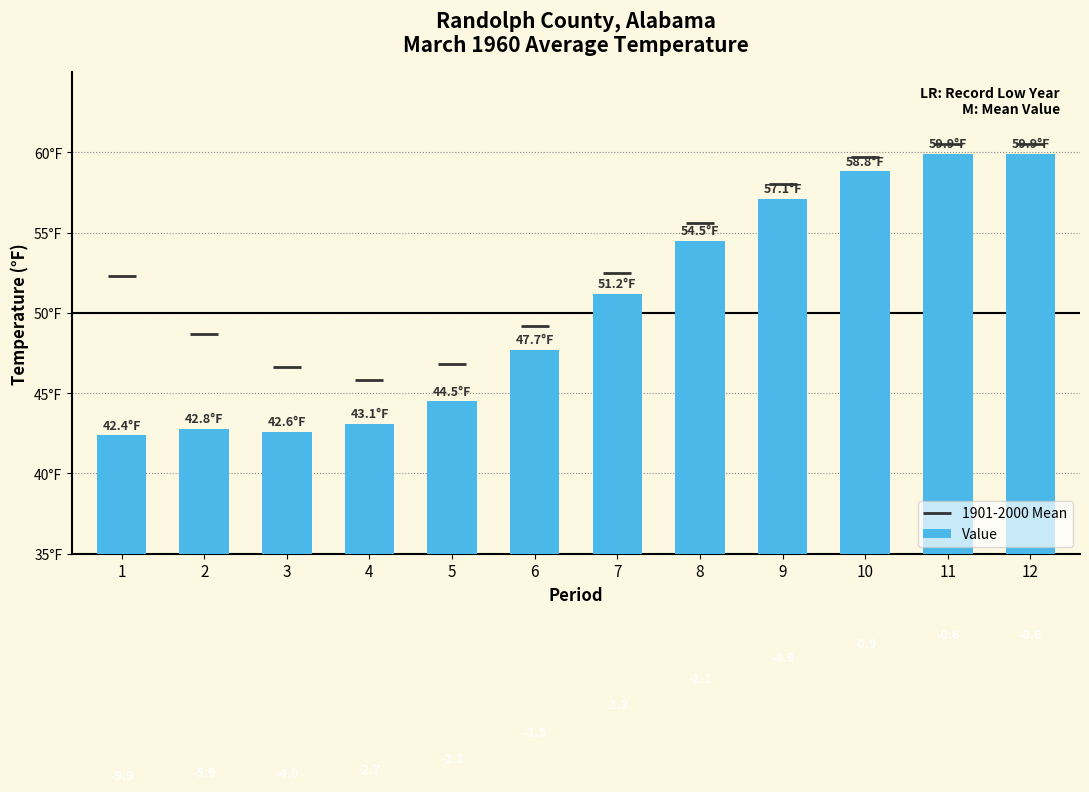

At how many categories does at least one series exceed 48?

9